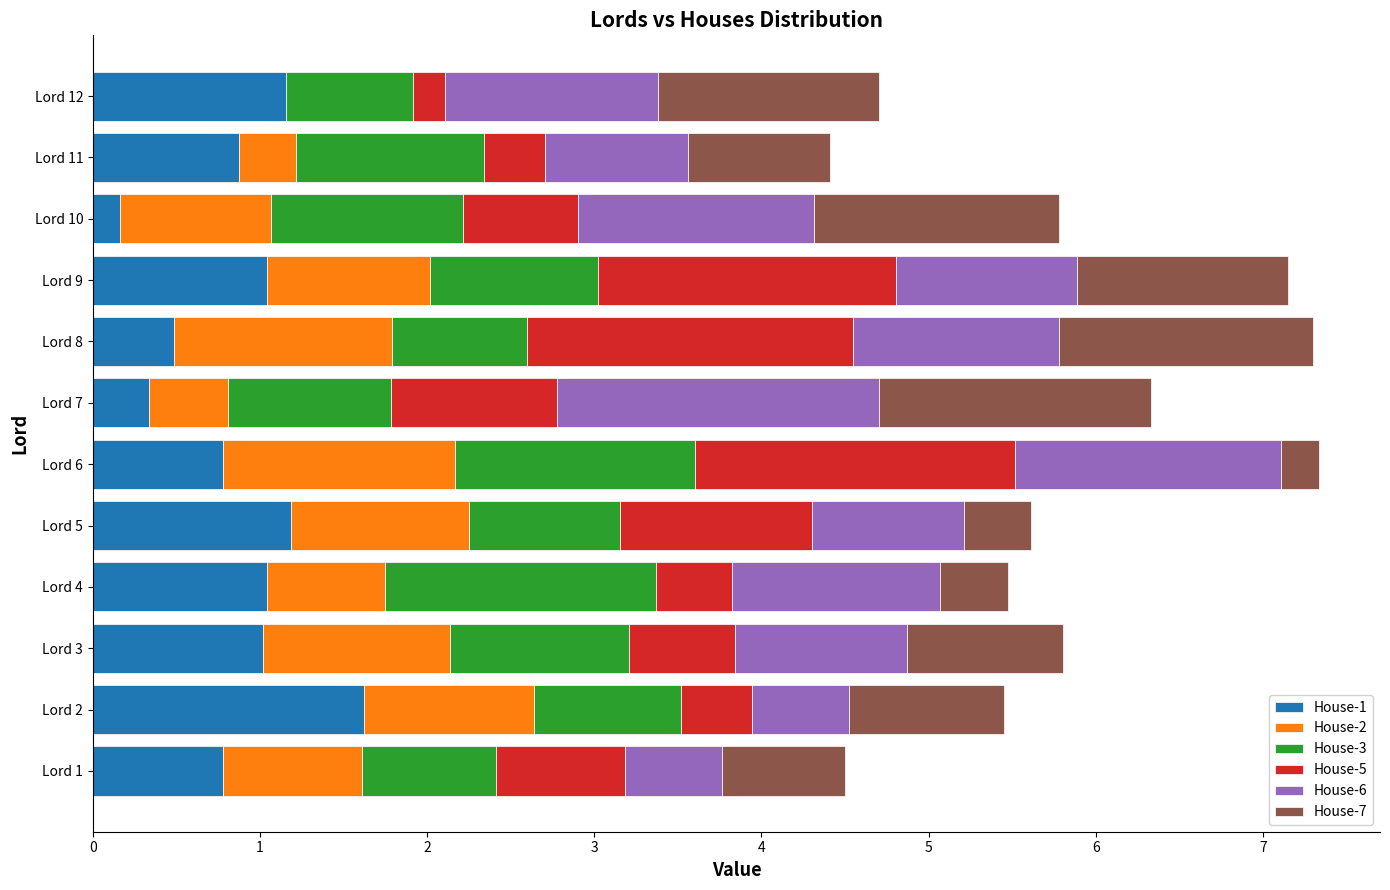

Is it true that House-1 equals 1.0 at Lord 4?

True